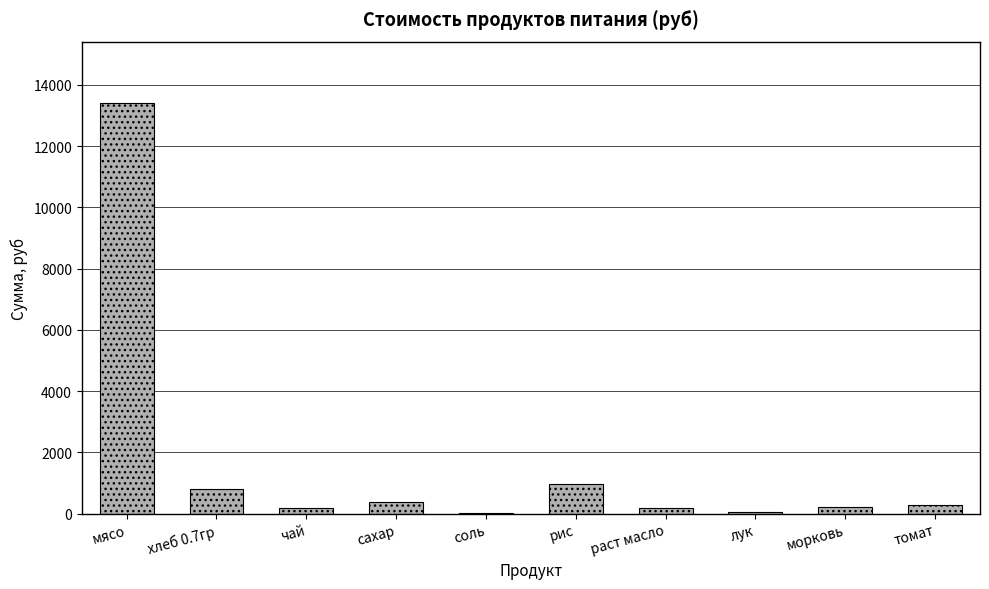

What is the greatest value displayed?

13398.0